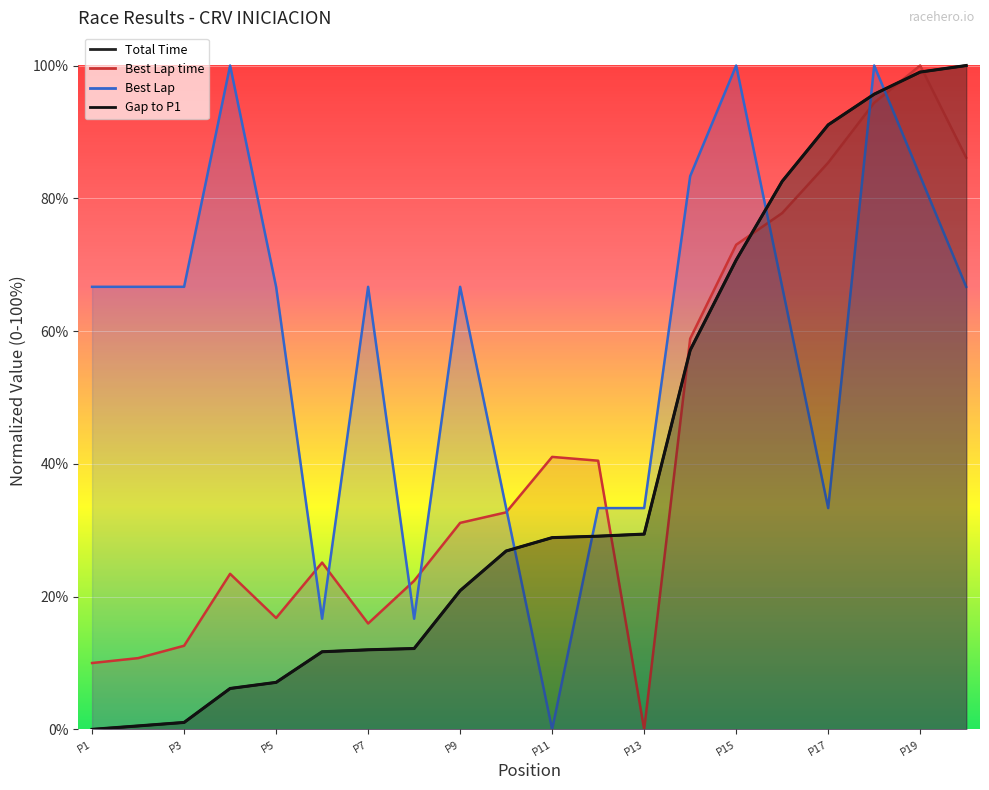

How many times do Gap to P1 and Best Lap time cross each other?

5